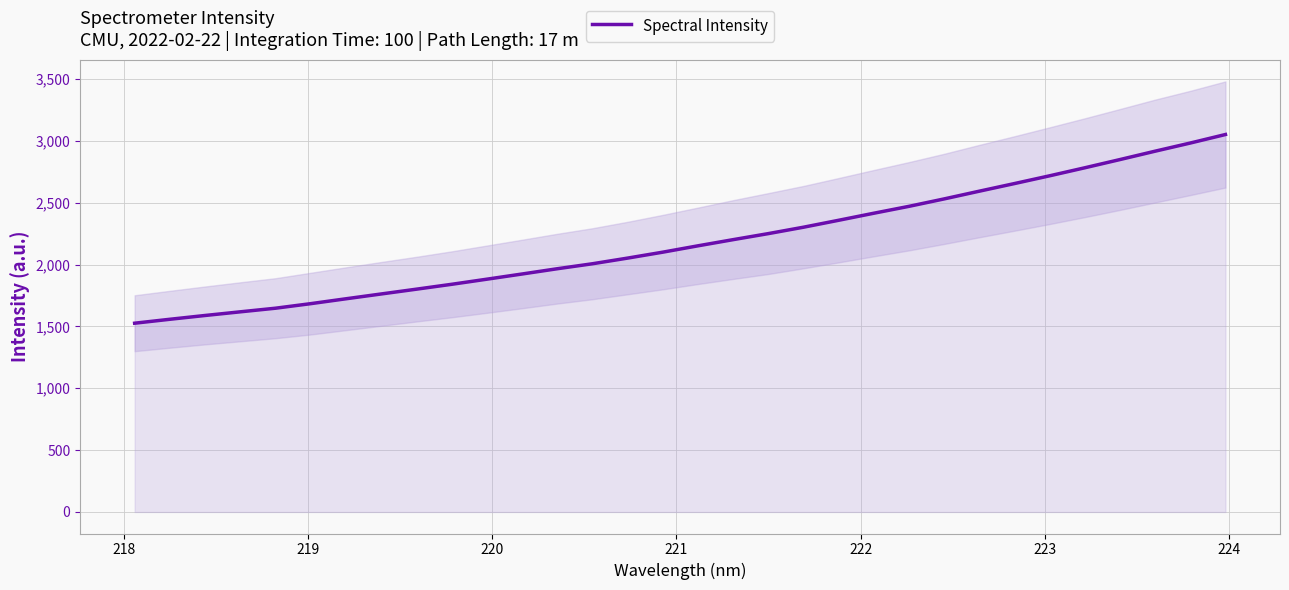

What is the maximum value shown in the chart?

3051.8